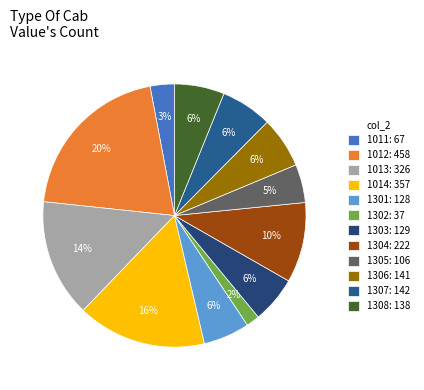

True or false: 1012 accounts for 20% of the total.

True